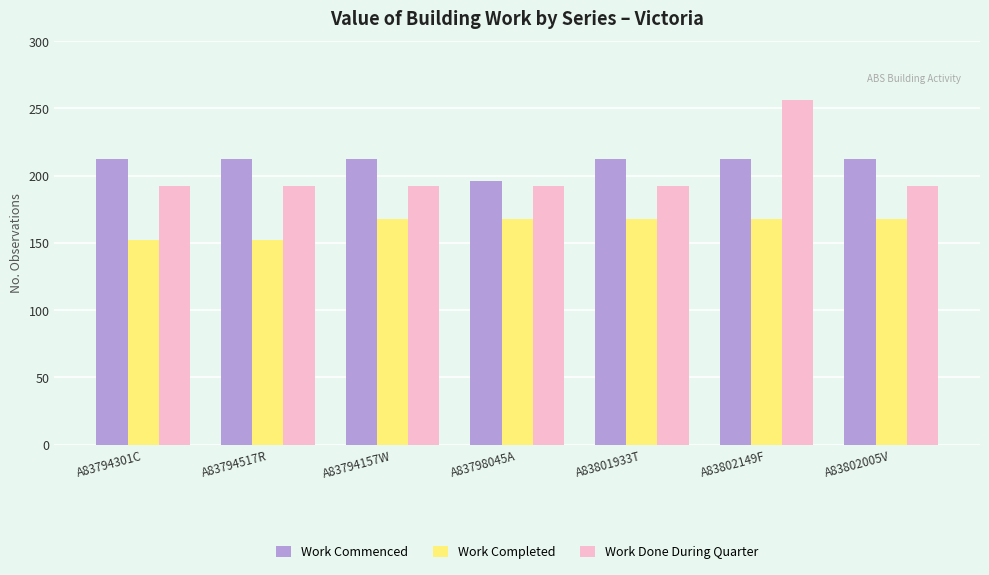

What is the value of the Work Commenced bar at the 7th from the left?

212